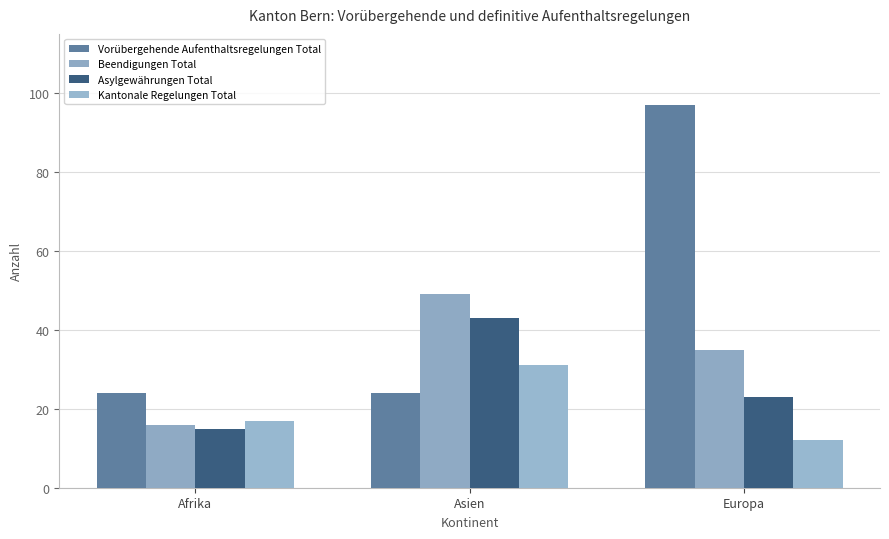

At how many categories does at least one series exceed 74?

1